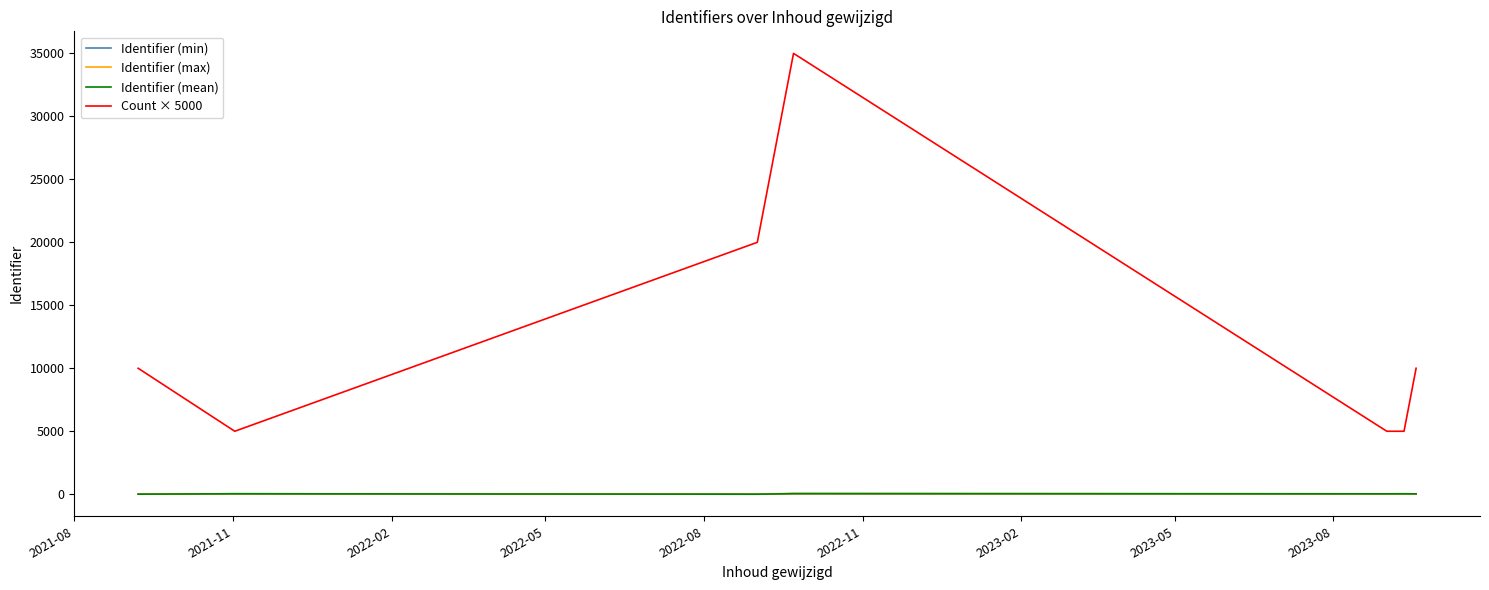

True or false: Count × 5000 and Identifier (min) cross at least once.

False